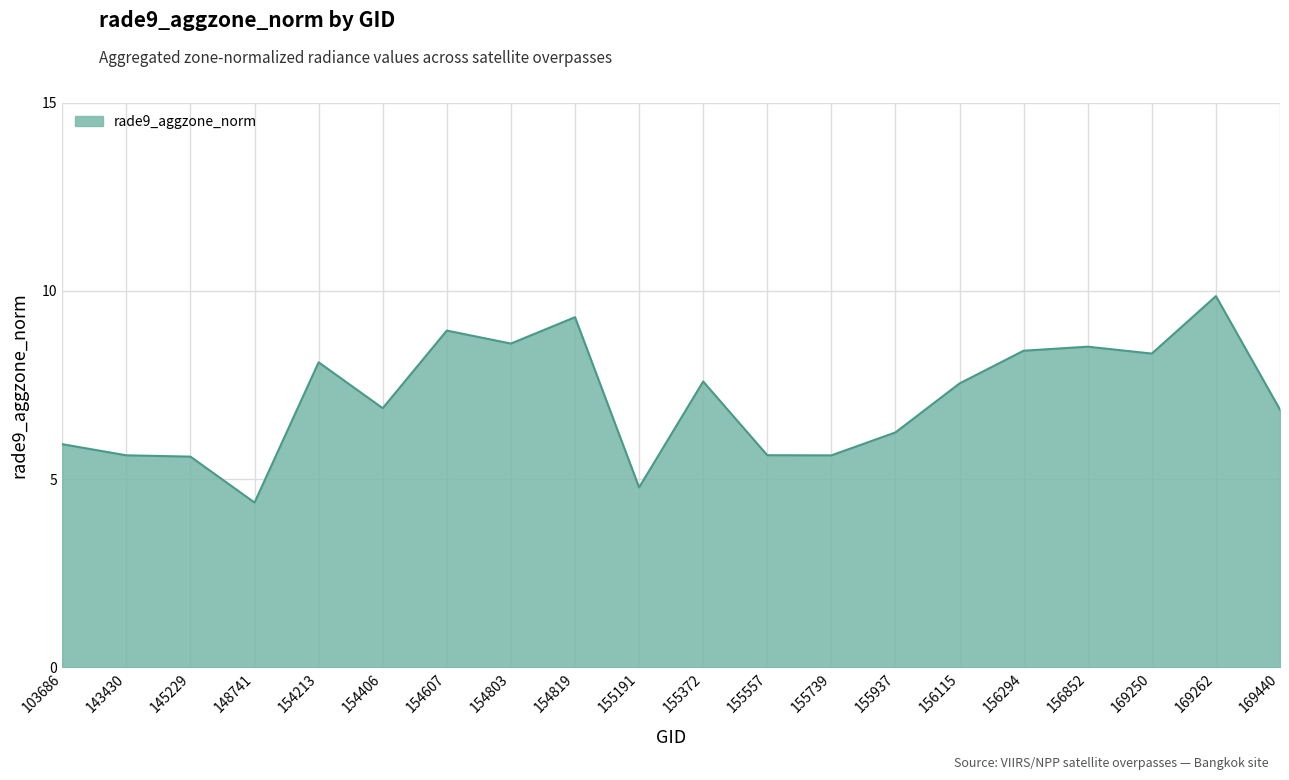

At which category does the chart reach its peak across all series?

169262